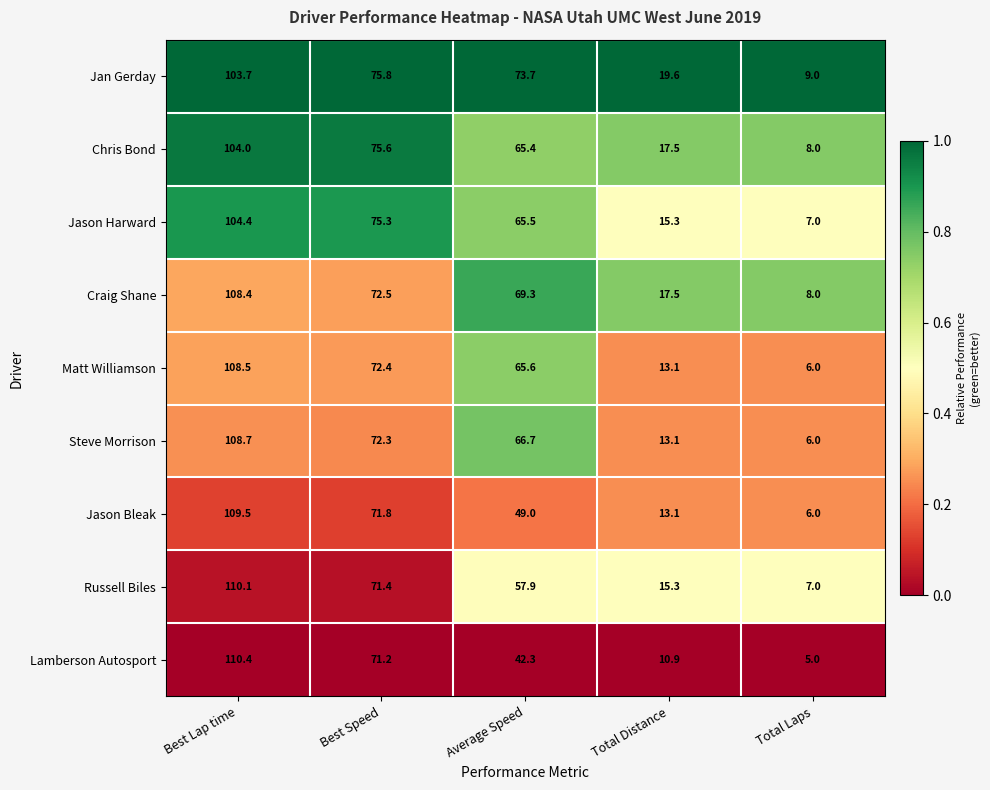

Which series has the widest spread of values?

Lamberson Autosport